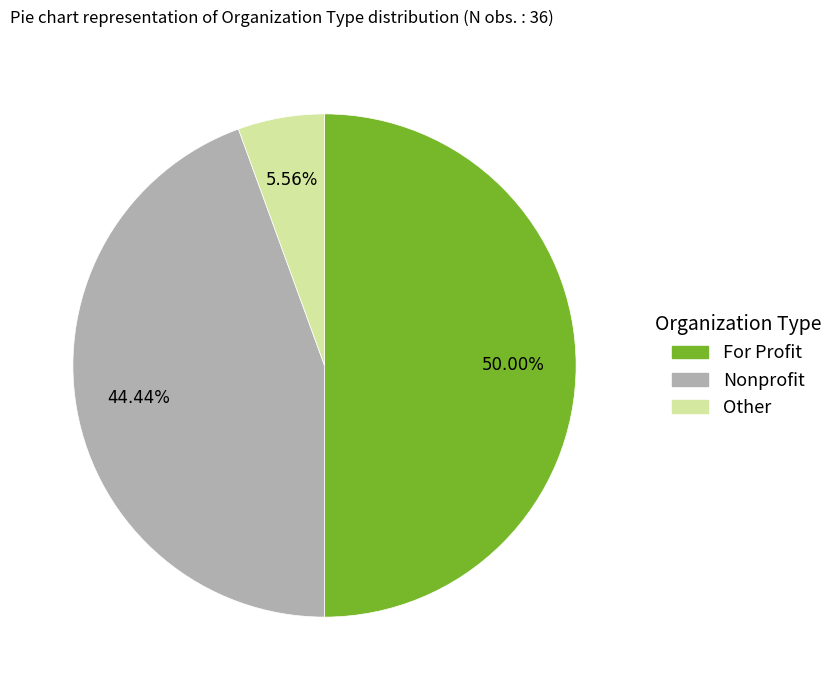

Which slice is the largest?

For Profit